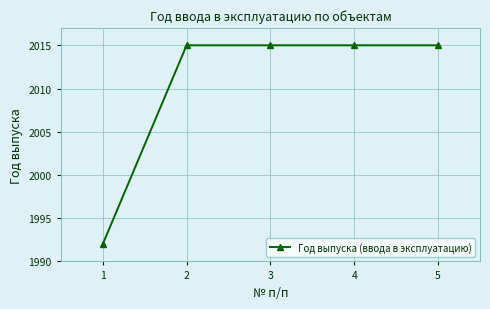

True or false: the data shows 2642 at 5.

False